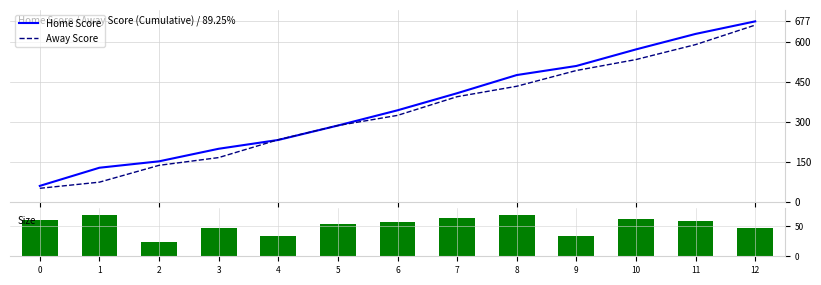

What is the sum of all Home Score values?

4680